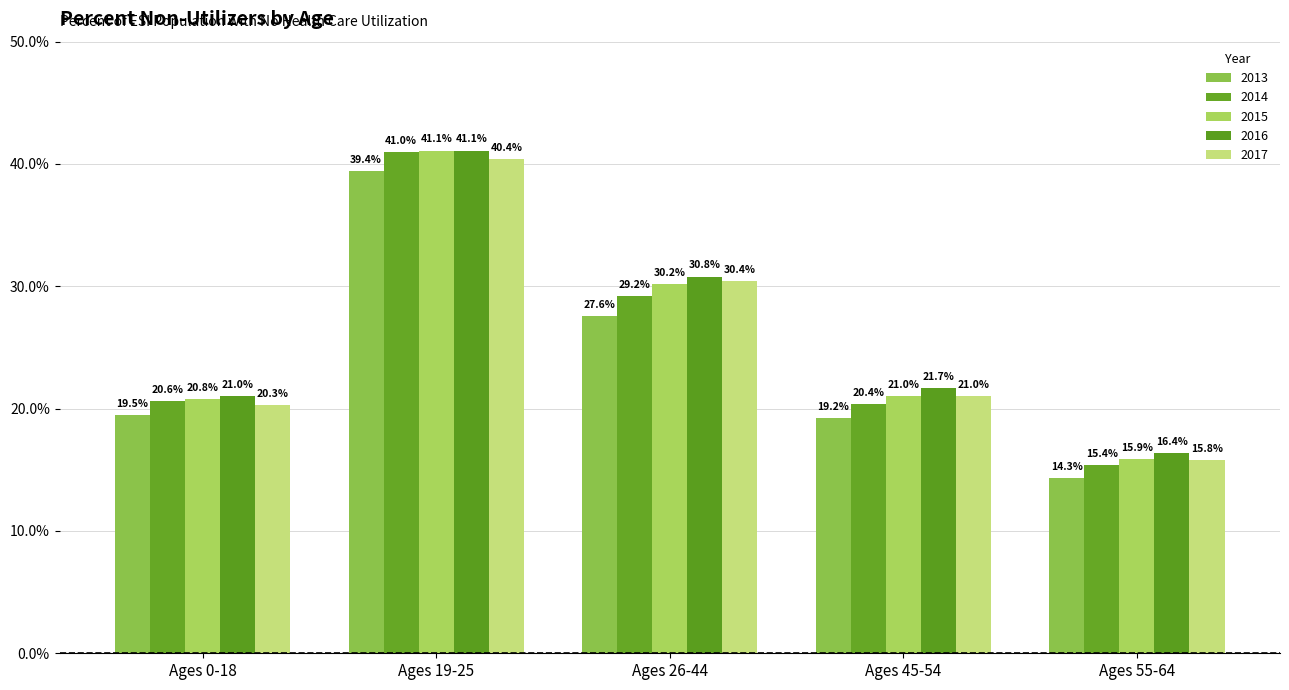

Are the bars horizontal?

No